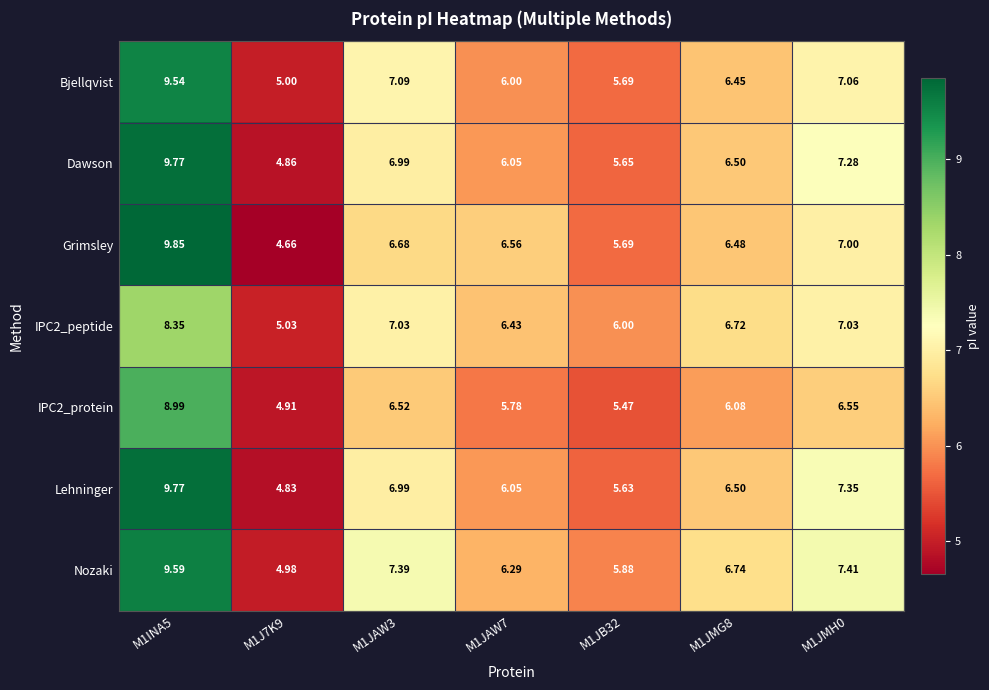

Is the value of IPC2_protein at M1J7K9 greater than the value of Bjellqvist at M1INA5?

No